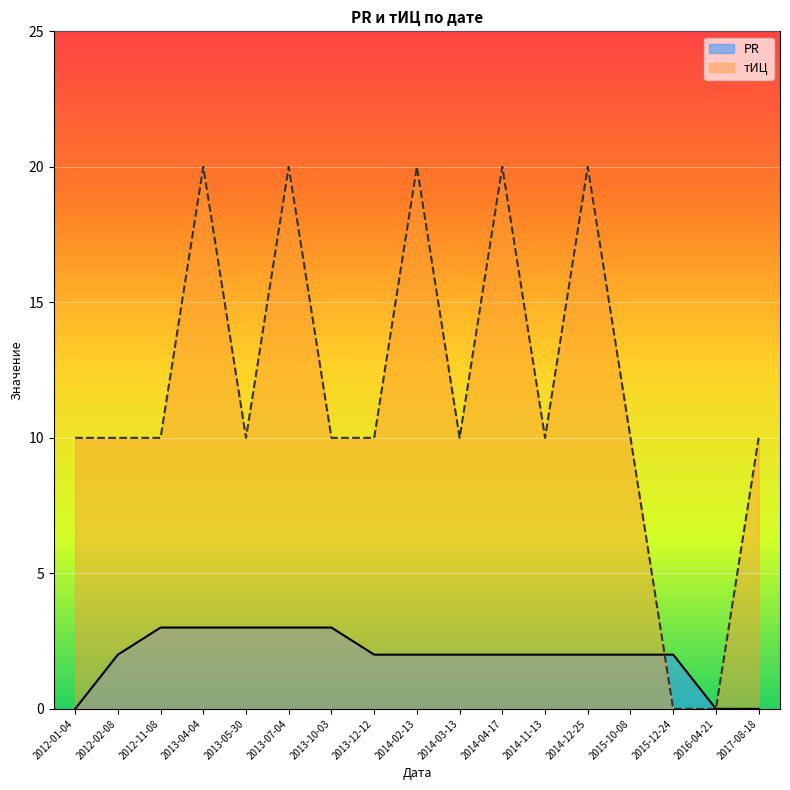

True or false: PR and тИЦ cross at least once.

True